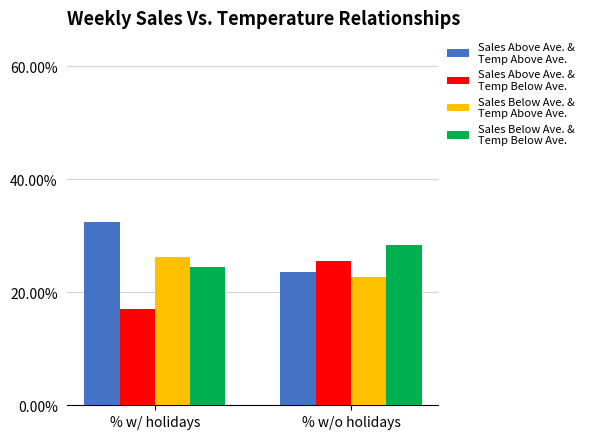

What position from the right is % w/ holidays?

2